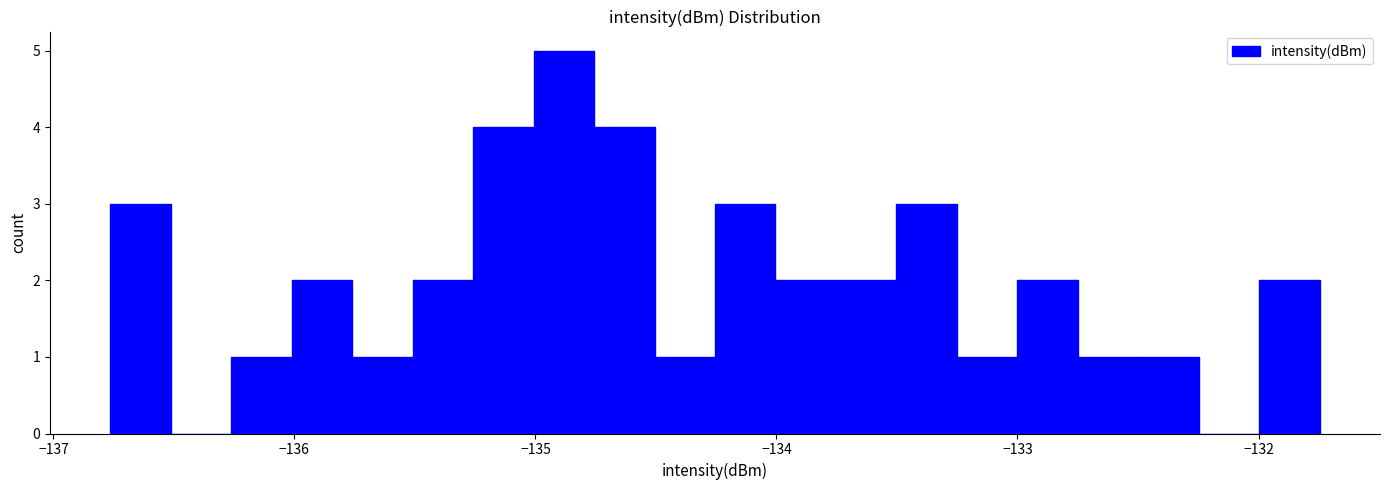

Around what value on the x-axis is the tallest bar? Give the approximate position of its centre, as read against the axis.

-134.9